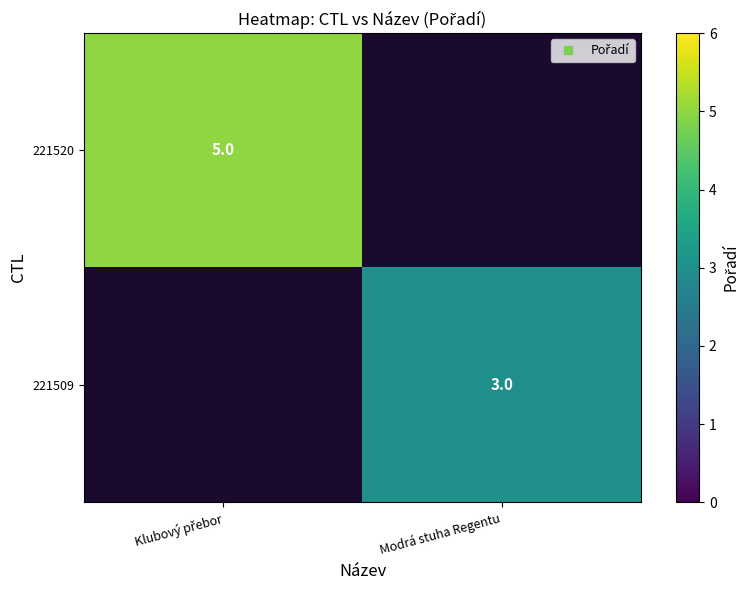

Count the number of categories in the chart.

2